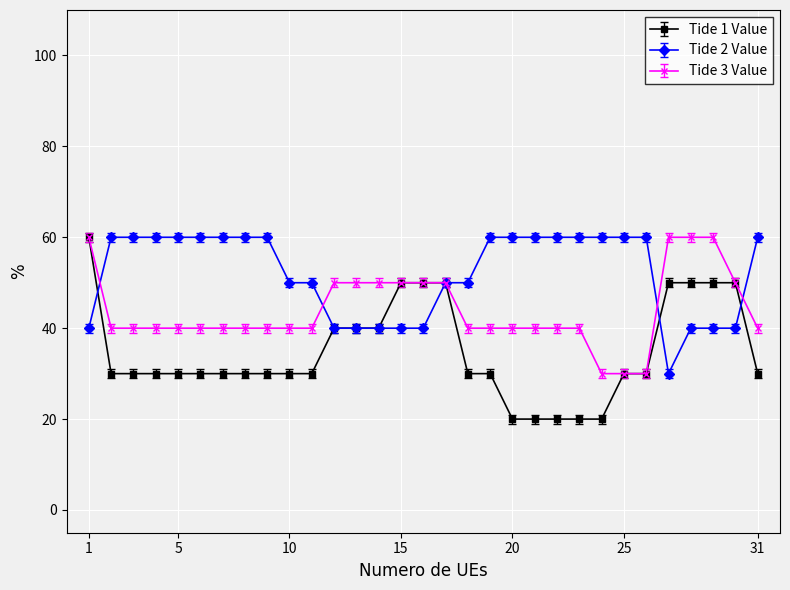

True or false: Tide 1 Value and Tide 3 Value intersect in this chart.

True